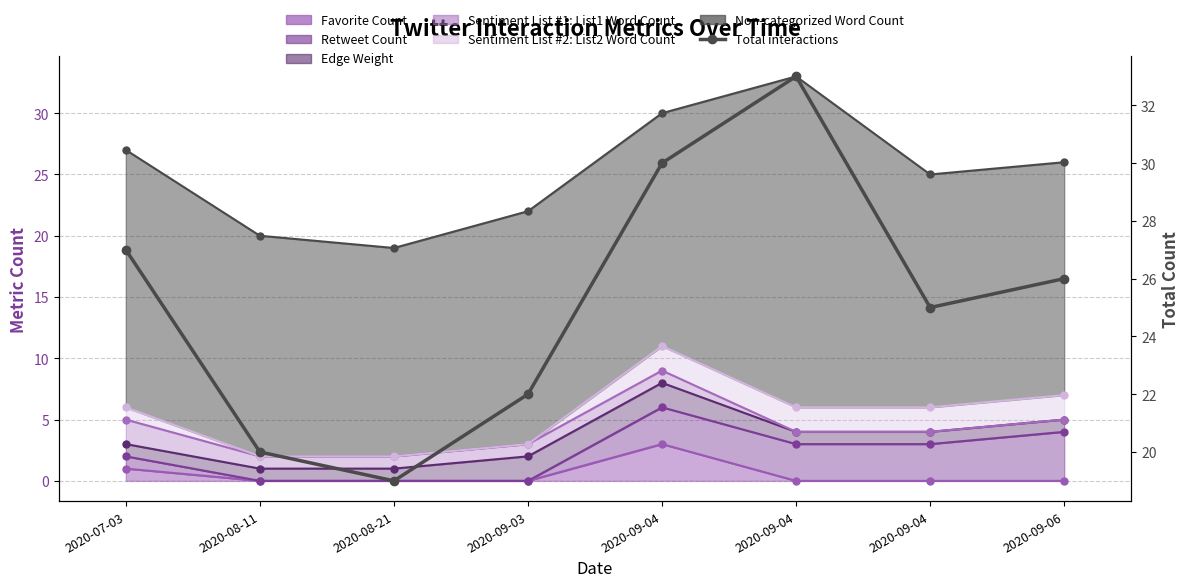

Which has a higher value, 2020-09-04 or 2020-09-04?

2020-09-04